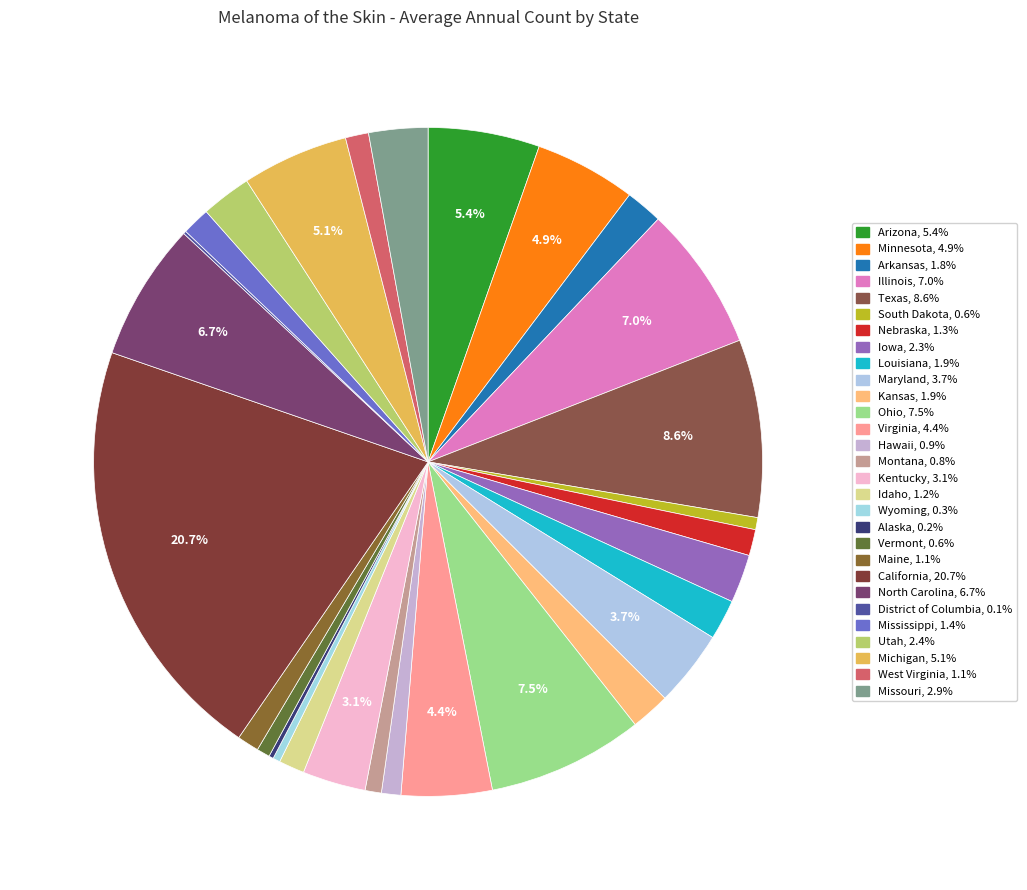

Which has a higher value, Missouri or California?

California